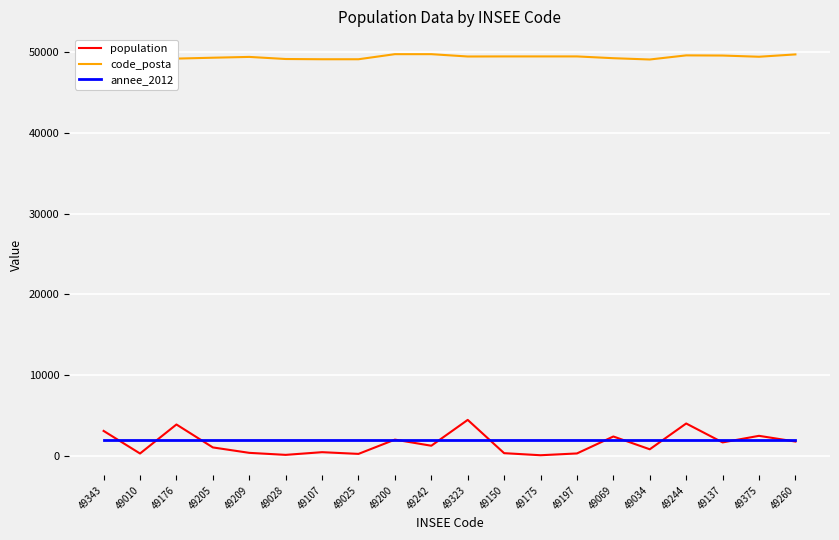

What is the smallest value displayed?

78